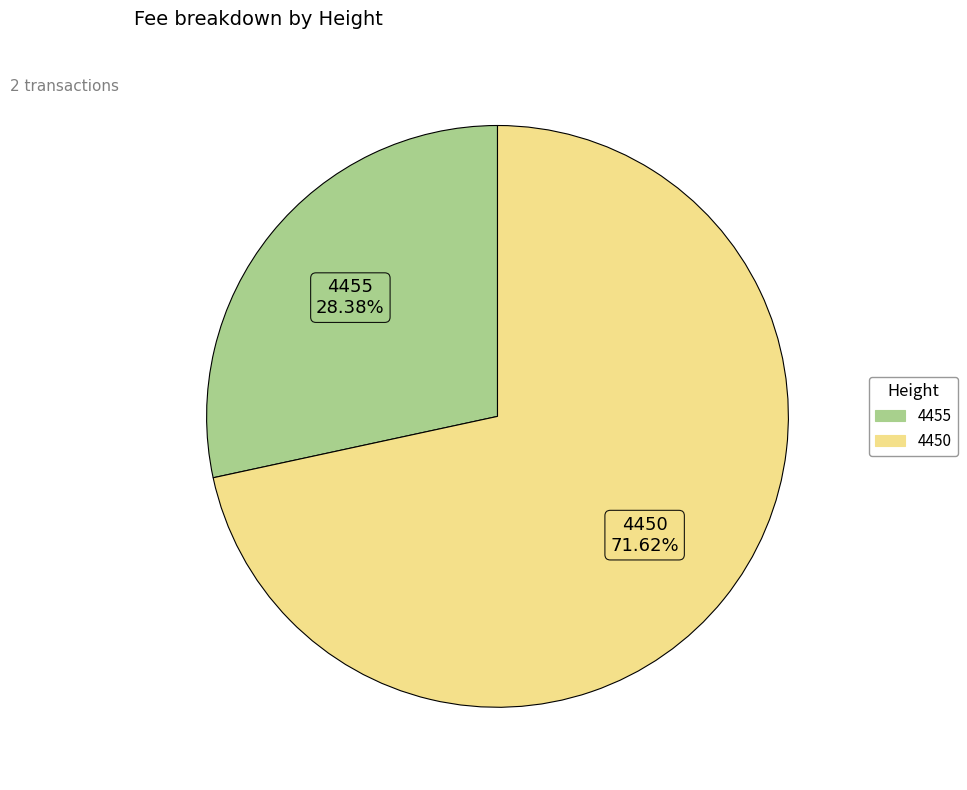

How many segments does this pie chart have?

2